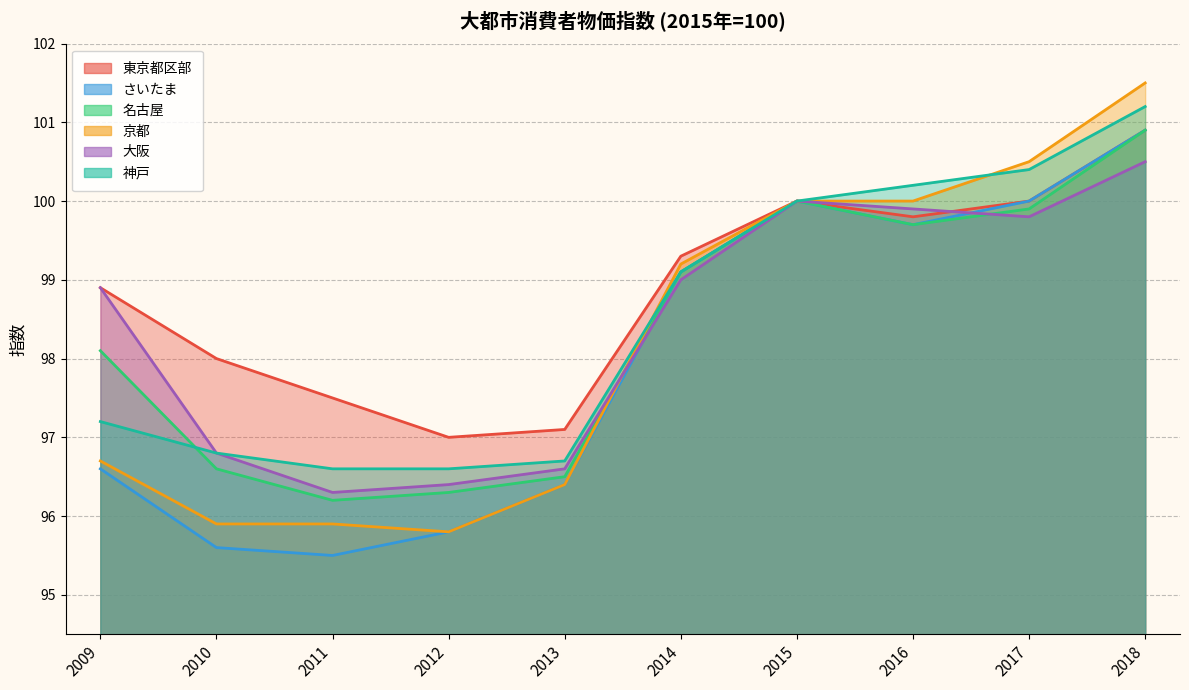

What is the value of the 東京都区部 point at the 8th from the left?

99.8